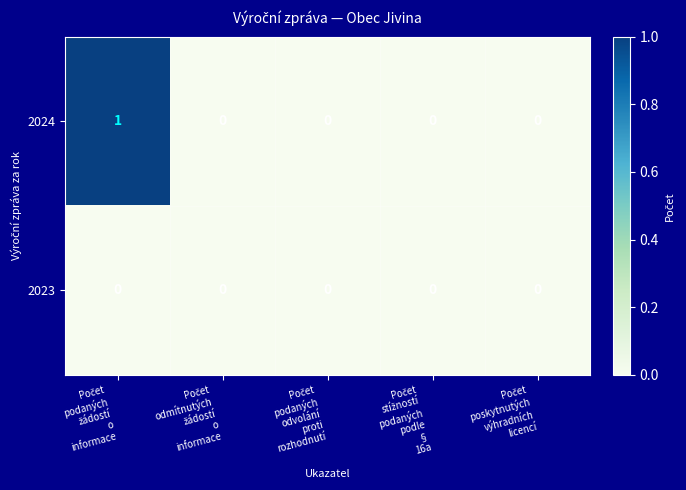

Reading right to left, what are all the values shown in this chart?

2024: 0	0	0	0	1
2023: 0	0	0	0	0